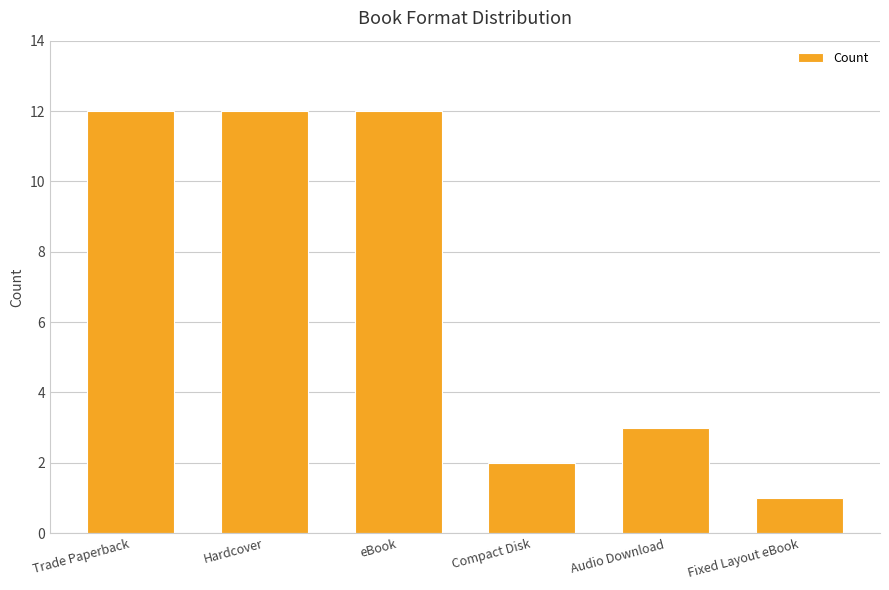

Reading left to right, extract all data points from this chart.

Trade Paperback=12	Hardcover=12	eBook=12	Compact Disk=2	Audio Download=3	Fixed Layout eBook=1